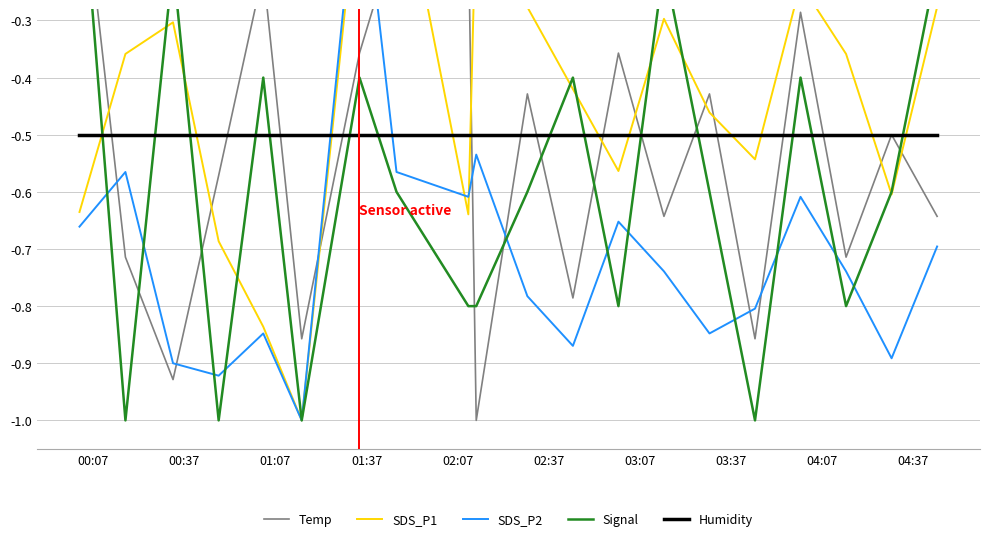

The value of Temp at 03:37 is -0.2. True or false?

False